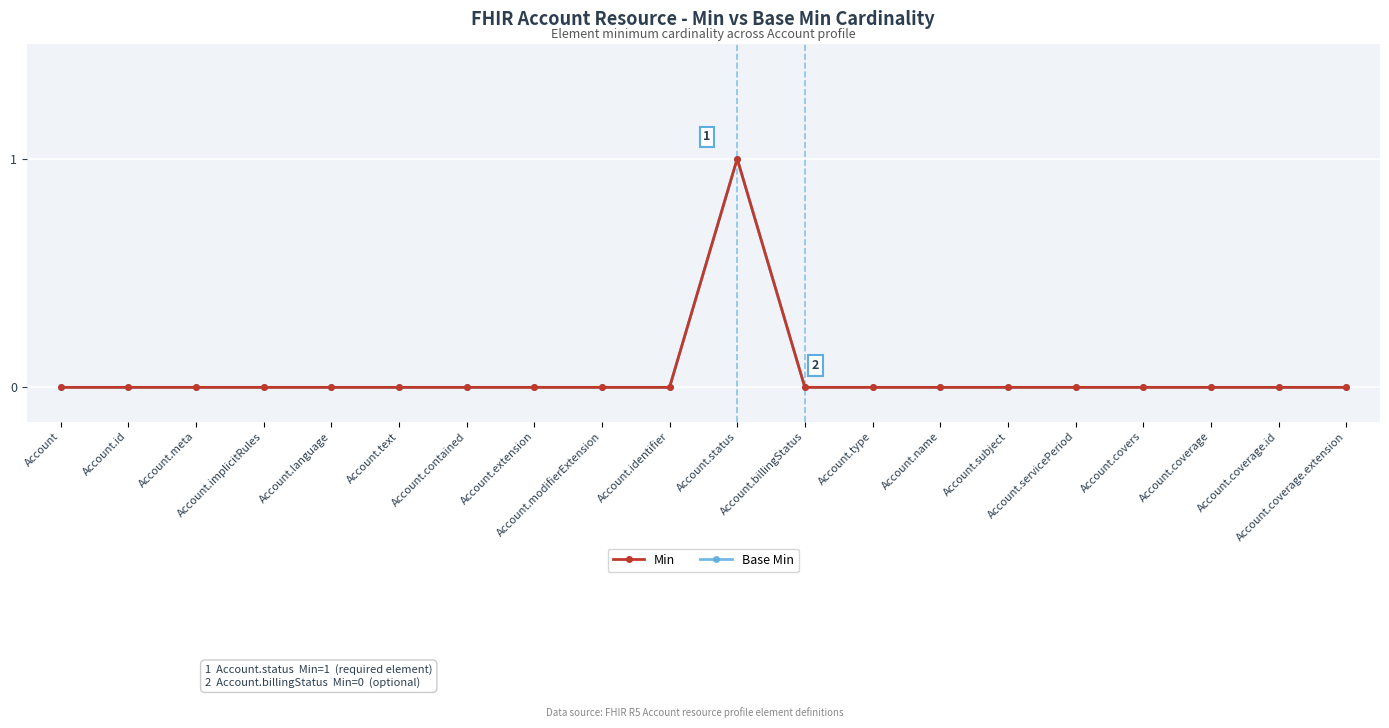

The Base Min series shows 0 at Account.modifierExtension. True or false?

True